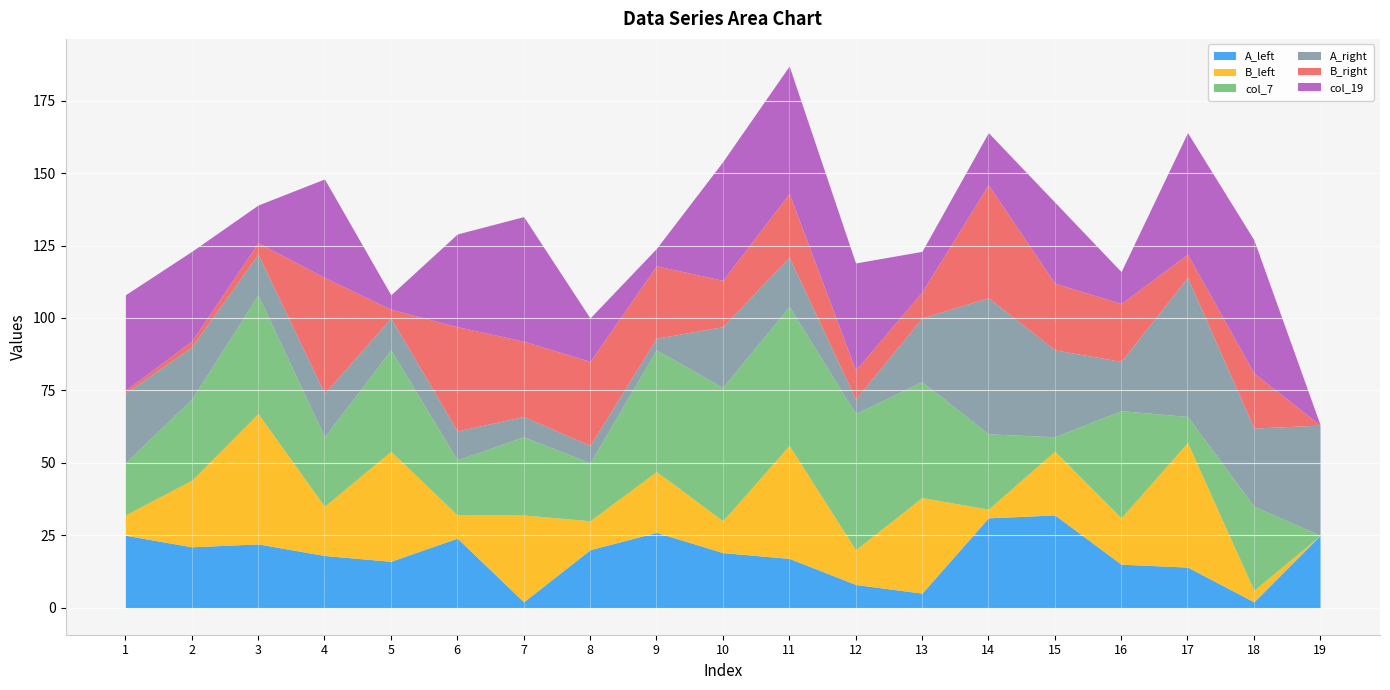

Between 4 and 17, which series saw the biggest shift?

A_right